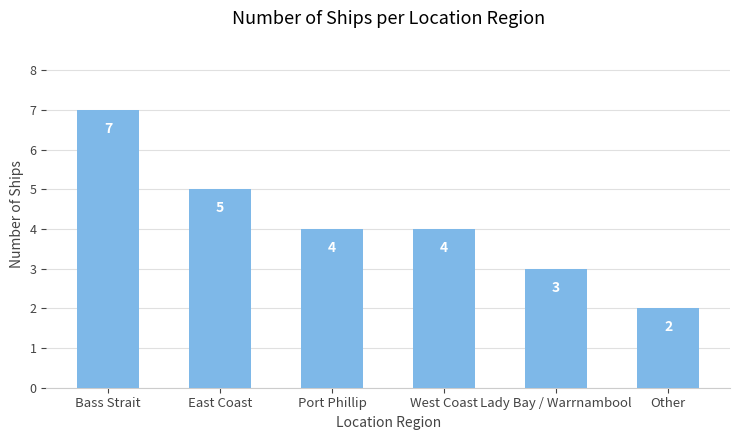

What is the difference between the second highest and minimum values?

3